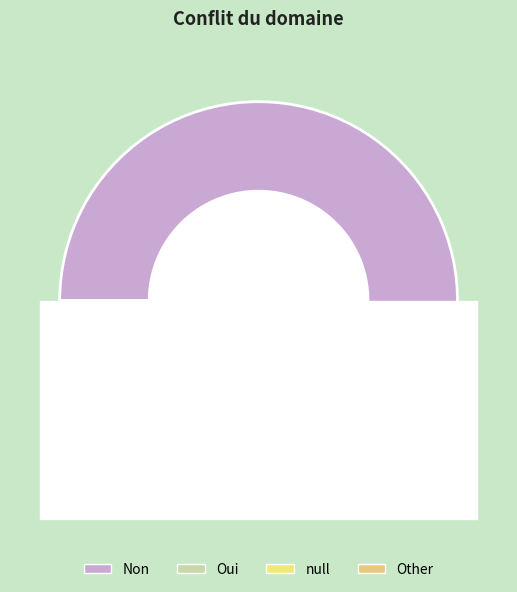

What is the total percentage of null and Other?

15.8%